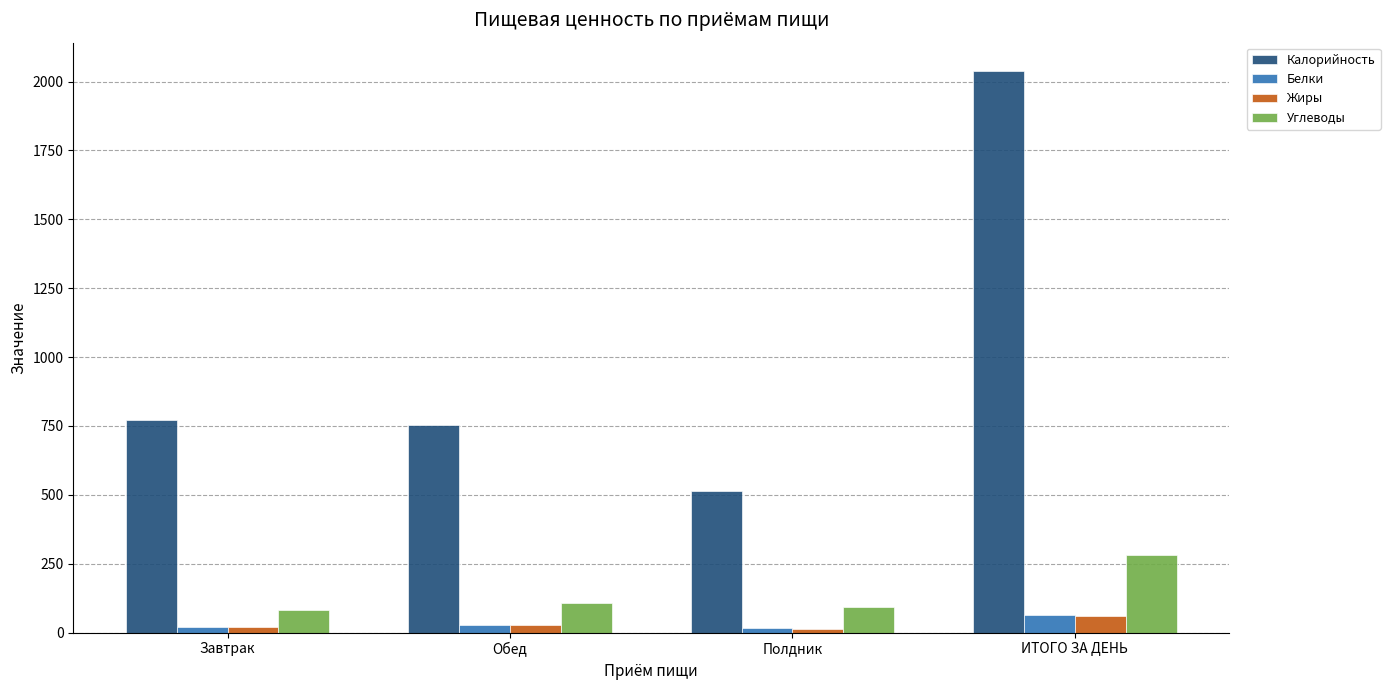

Which label corresponds to the largest value in the chart?

ИТОГО ЗА ДЕНЬ